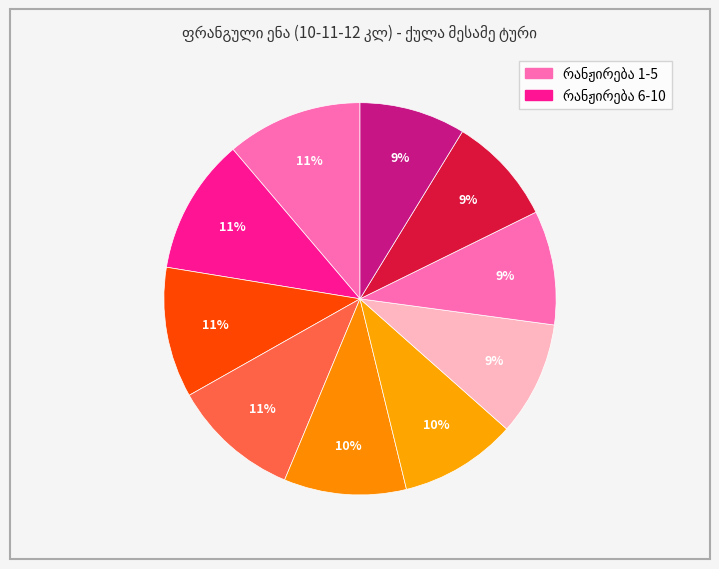

Count the number of slices in the pie.

10